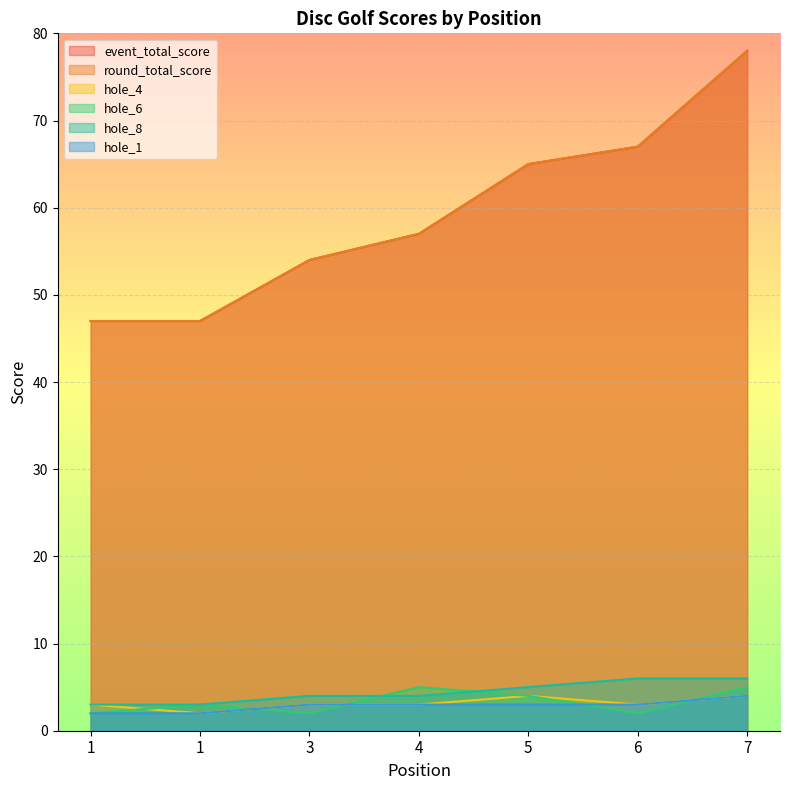

Which series has the largest total across all categories?

event_total_score